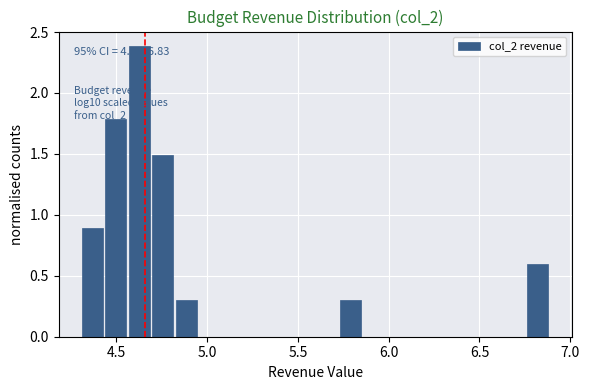

Around what value on the x-axis is the tallest bar? Give the approximate position of its centre, as read against the axis.

4.65